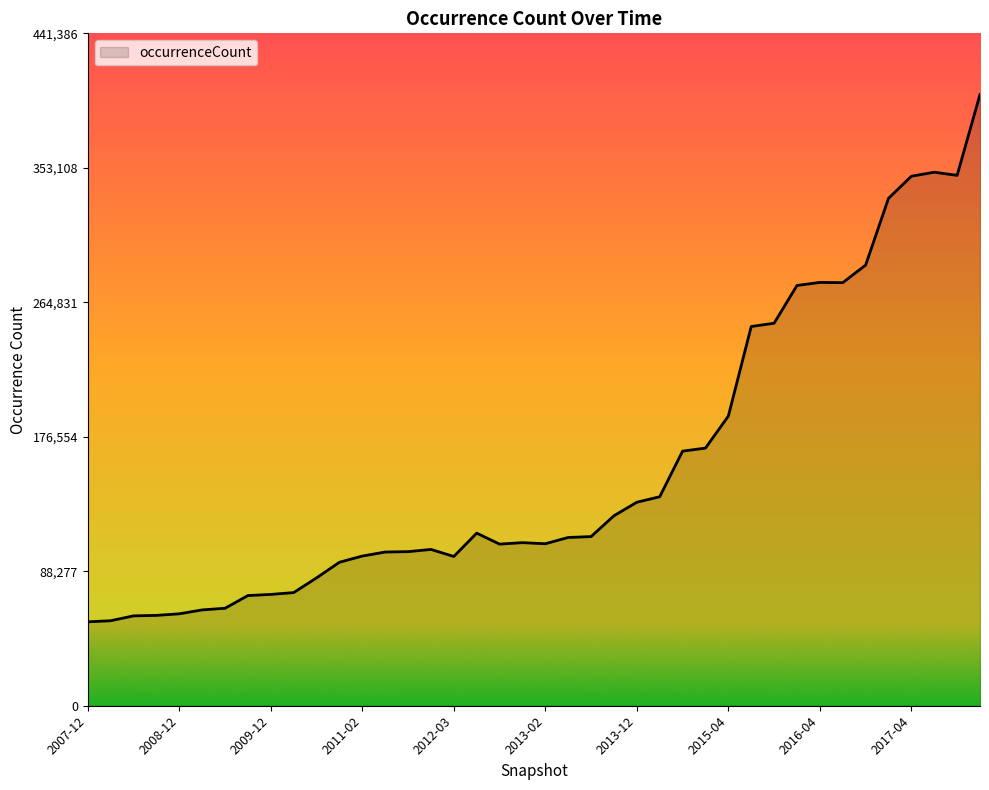

Does the chart have visible grid lines?

No